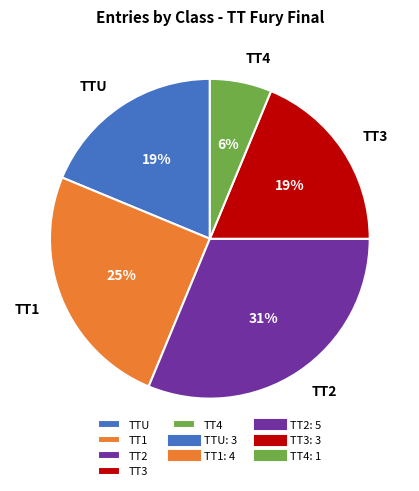

Does TT4 represent more than half of the total?

No